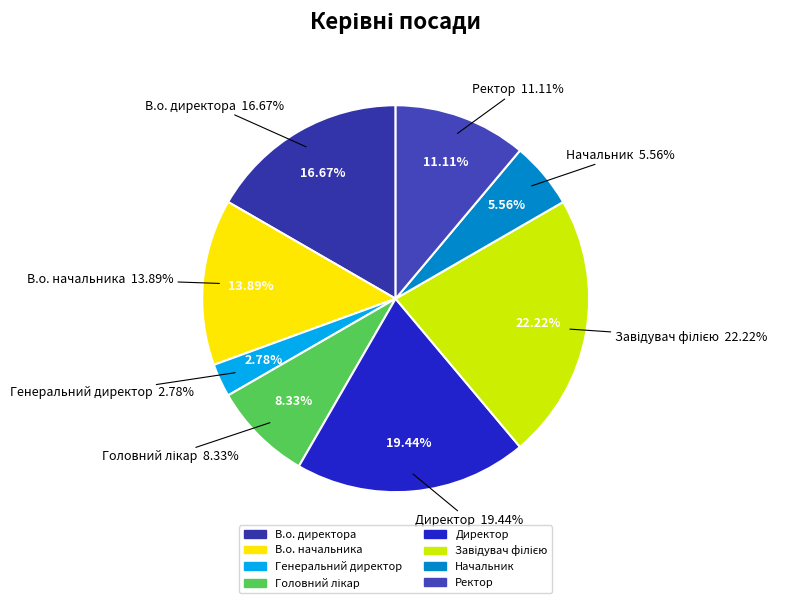

To the nearest percent, what is the difference between the largest and smallest slice percentages?

19%